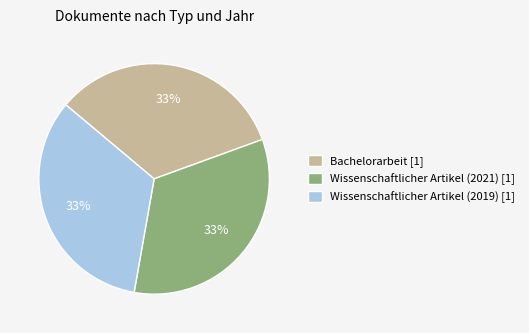

Approximately how many times larger is the value at Wissenschaftlicher Artikel (2019) [1] compared to Bachelorarbeit [1]?

1.0